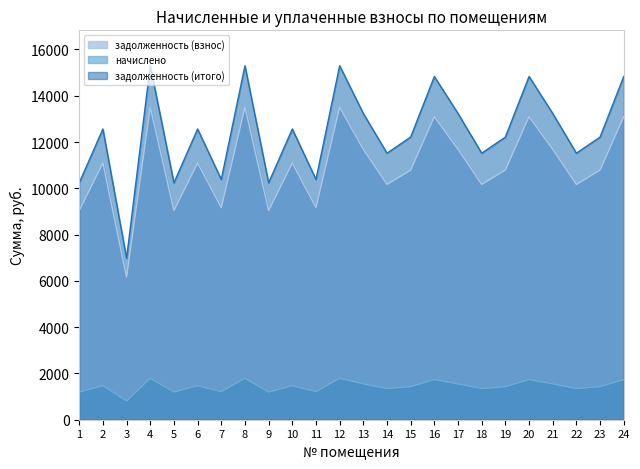

What is the approximate value of начислено at 16?

1735.0